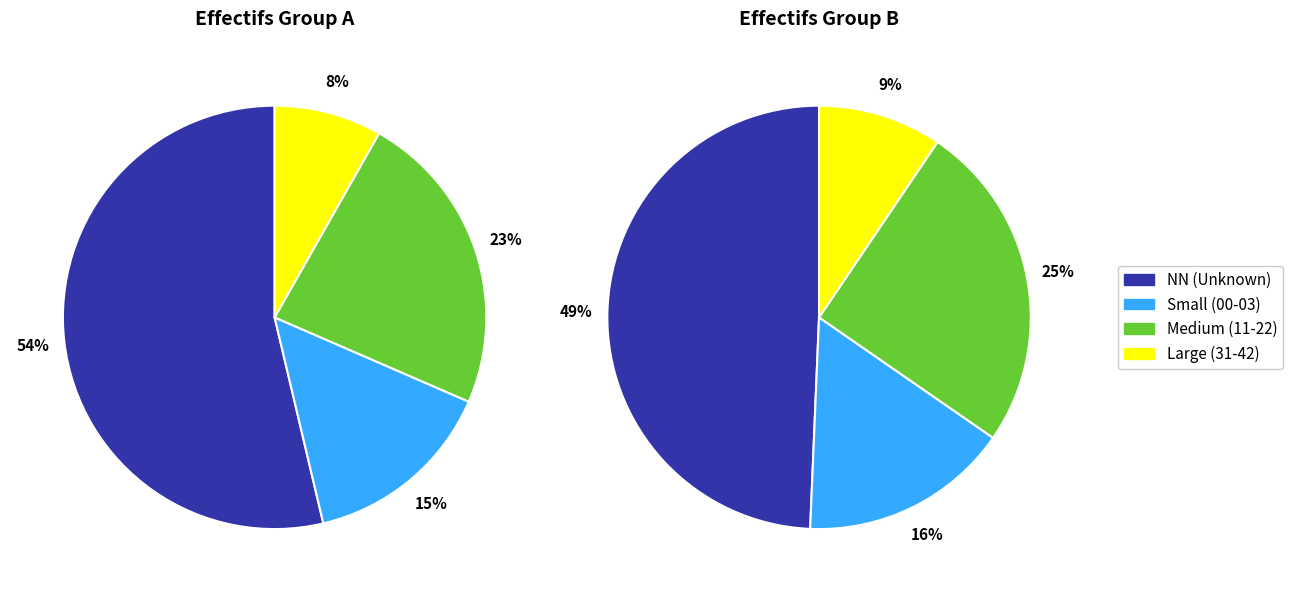

Does NN represent more than half of the total?

Yes